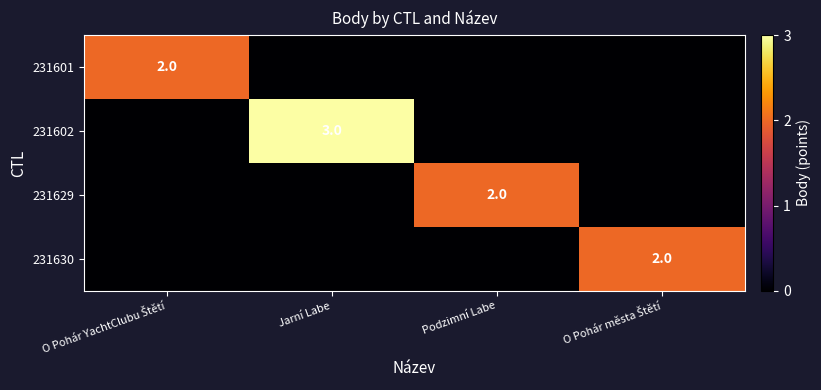

True or false: 231629 has a value of 3 at Podzimní Labe.

False